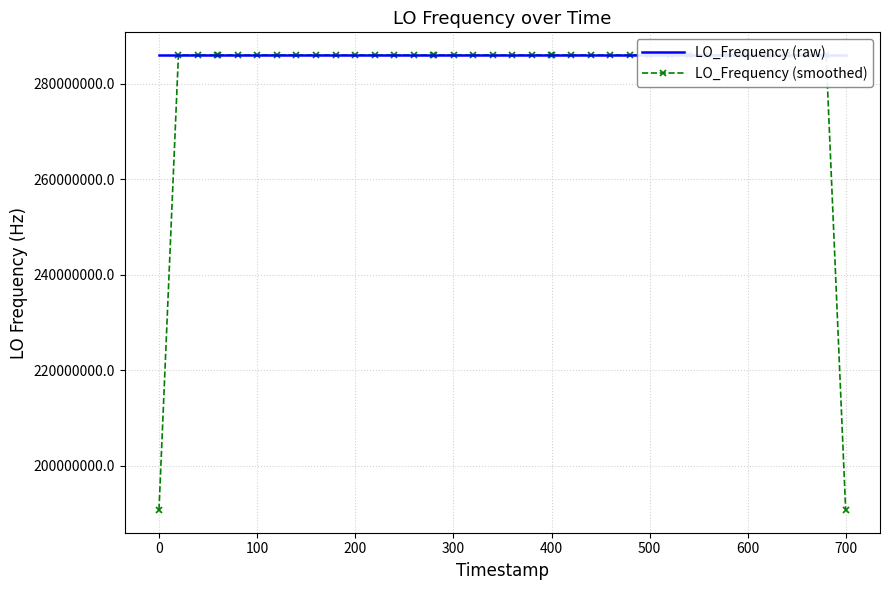

How many values in the LO_Frequency (smoothed) series are below 286047000?

19